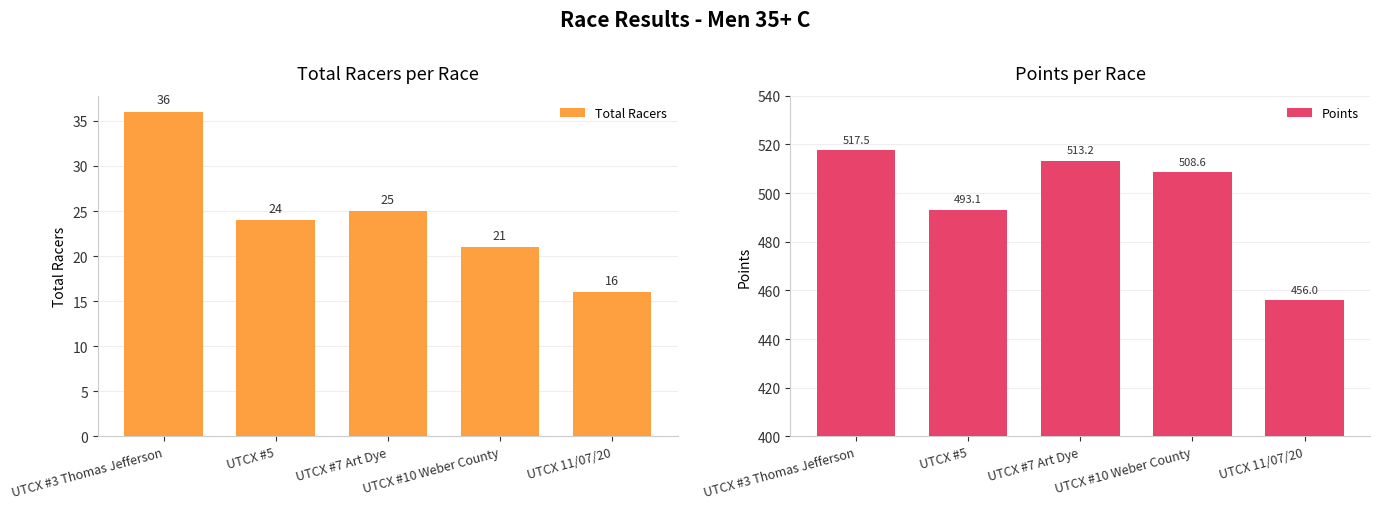

What is the average value of the Total Racers series?

24.4